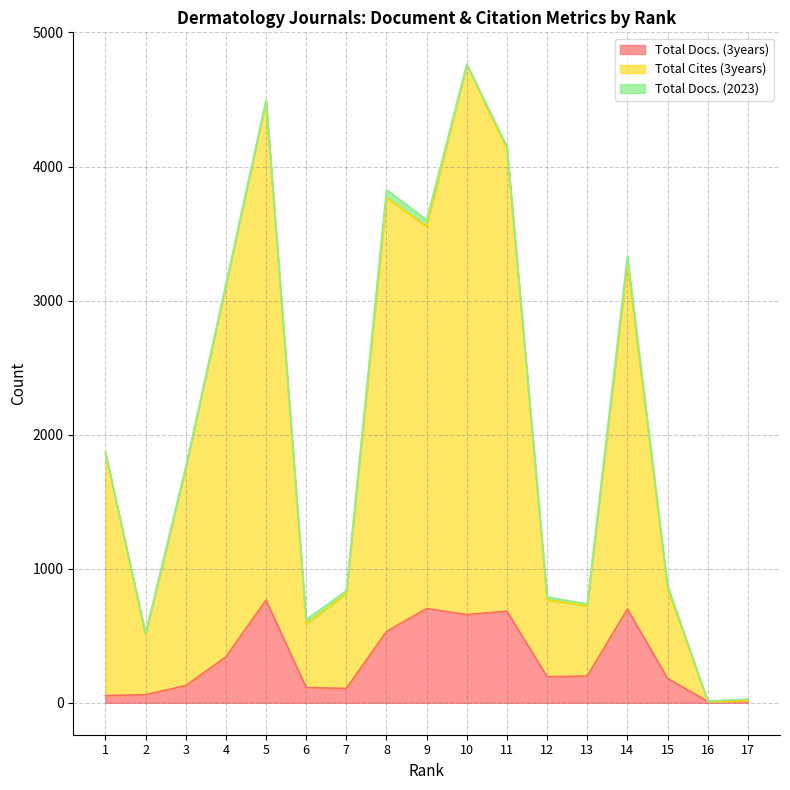

How many lines are shown in the chart?

3